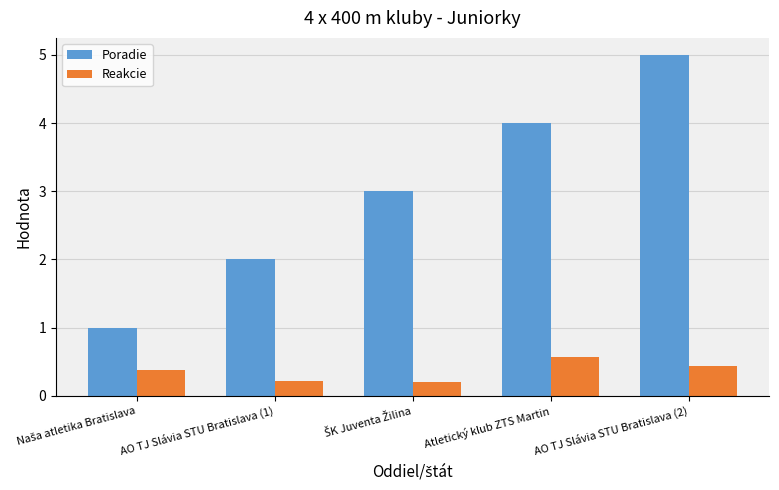

How many data points does each series have?

5